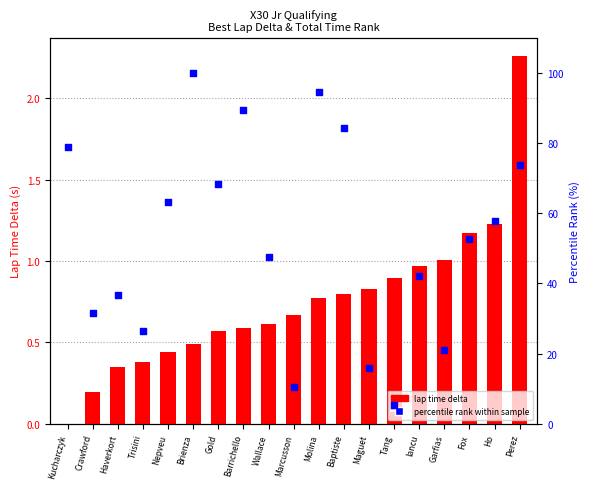

Which series contains the highest Y value?

percentile rank within sample